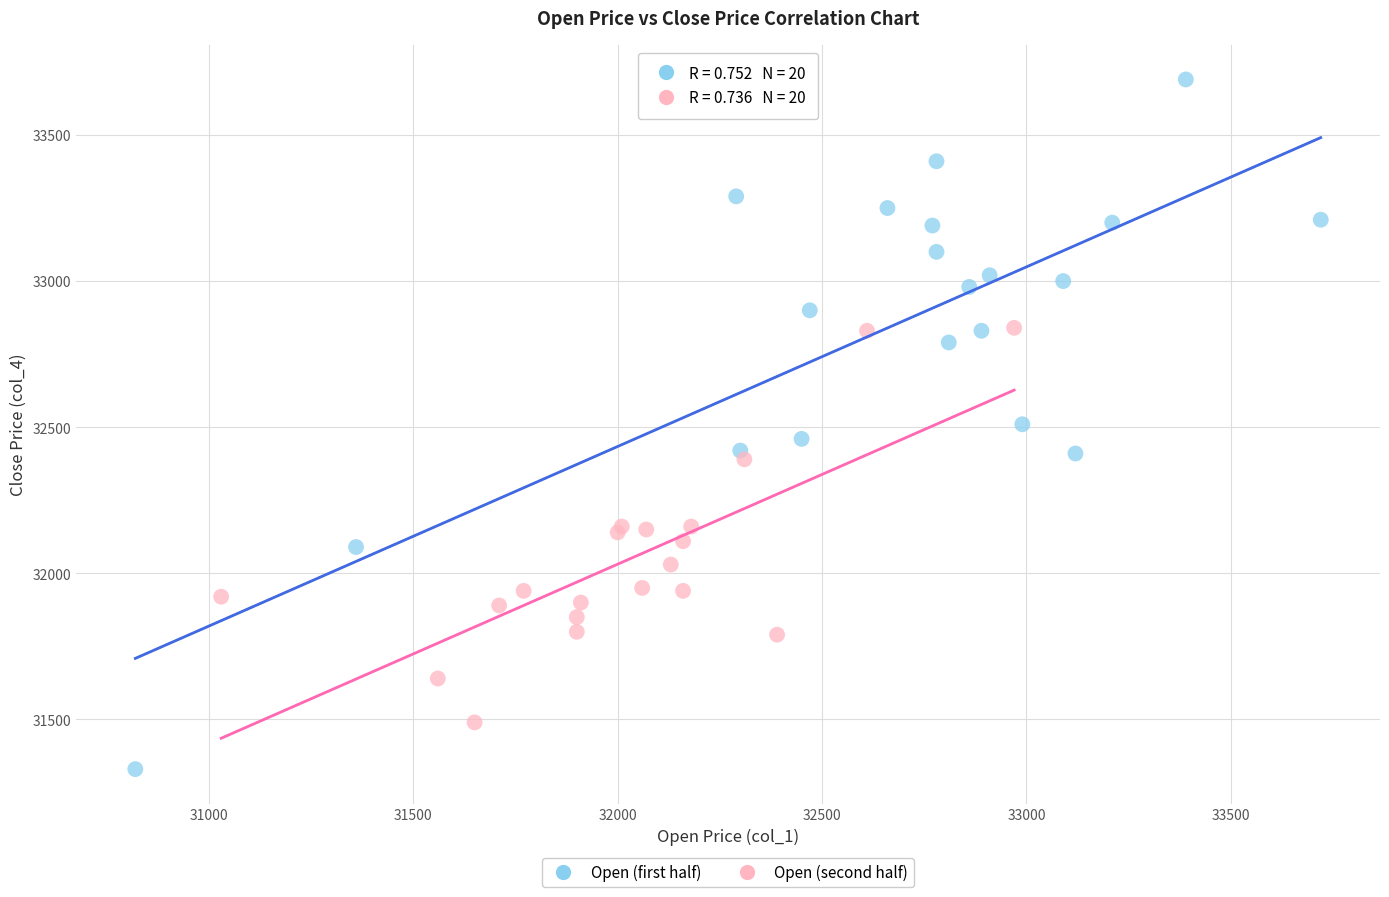

What are all the series names shown in the legend?

Open (first half), Open (second half)